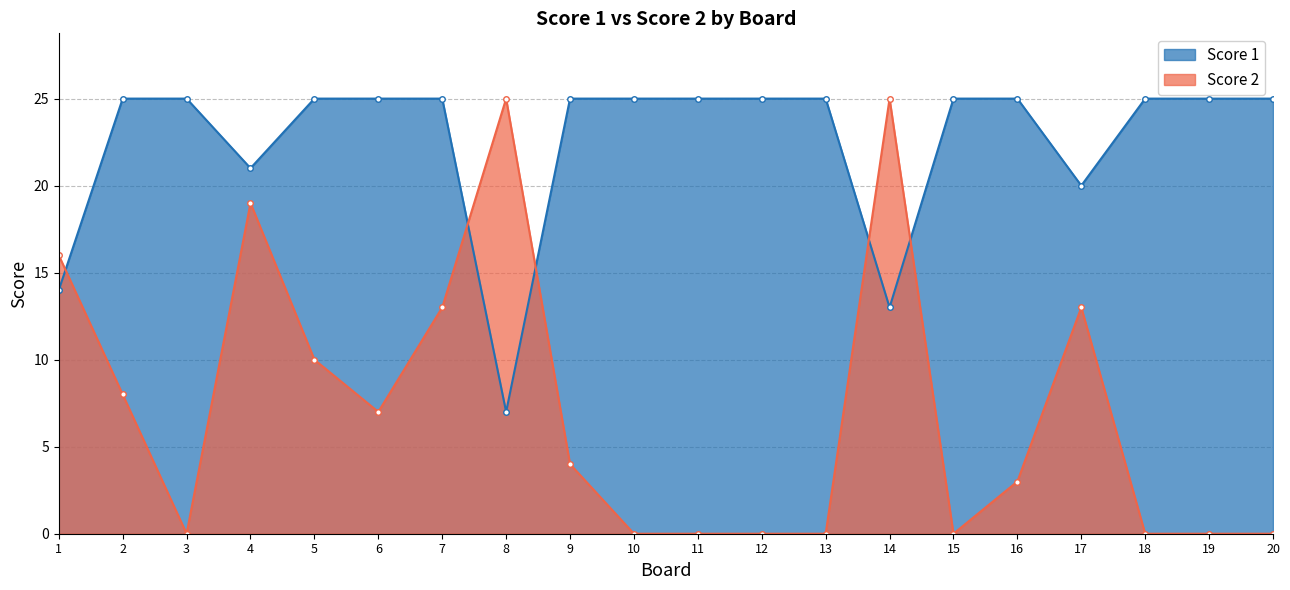

List the series in order of their overall mean, highest first.

Score 1, Score 2